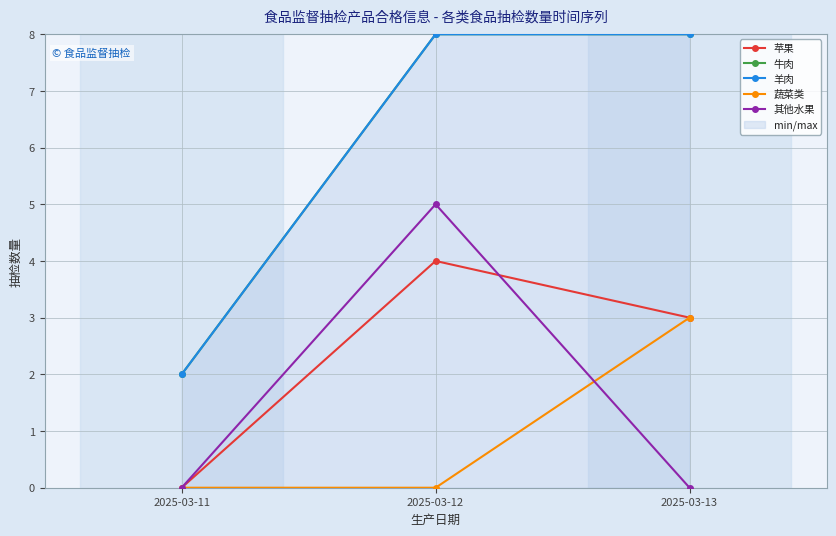

What is the spread (max minus min) of values at 2025-03-11?

2